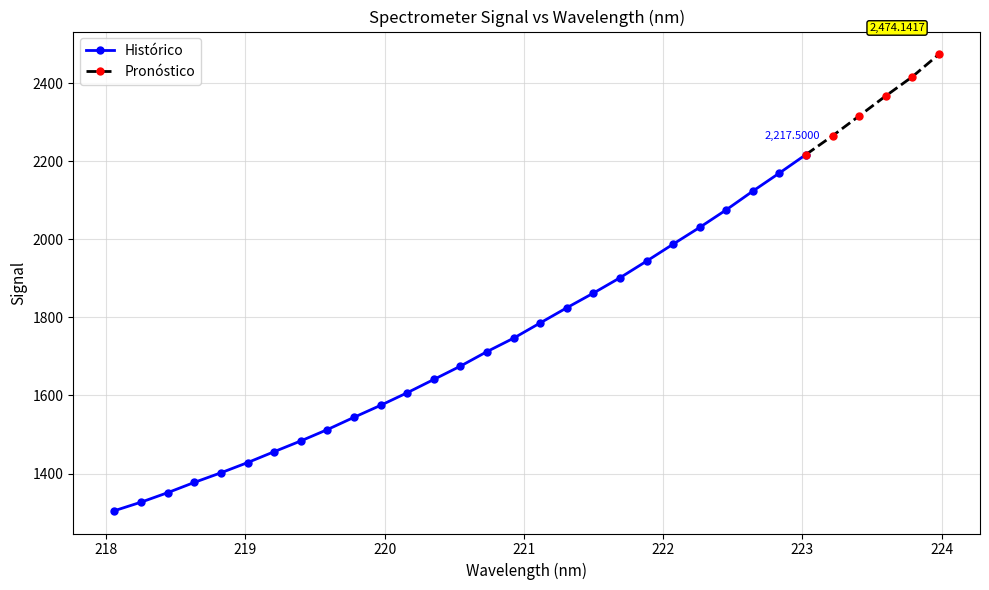

Between 222.6447 and 221.3083, which is larger?

222.6447